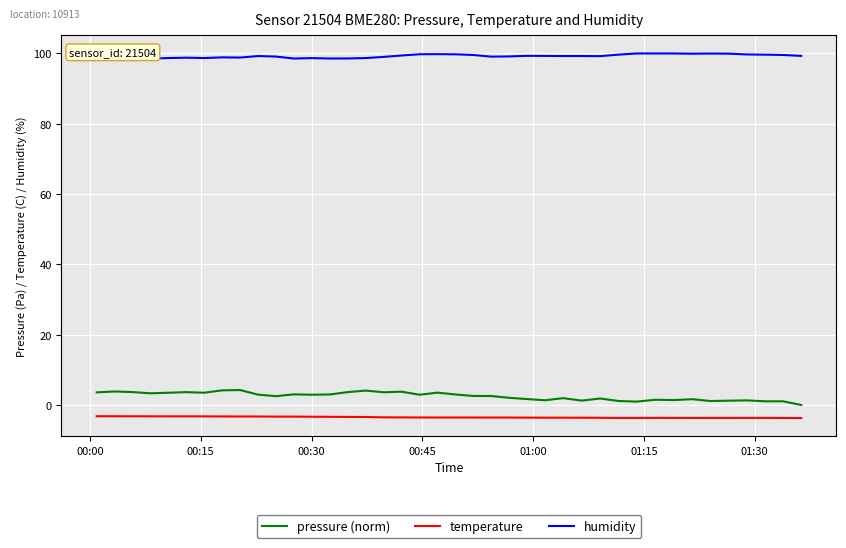

What is the lowest value of the humidity series?

98.5